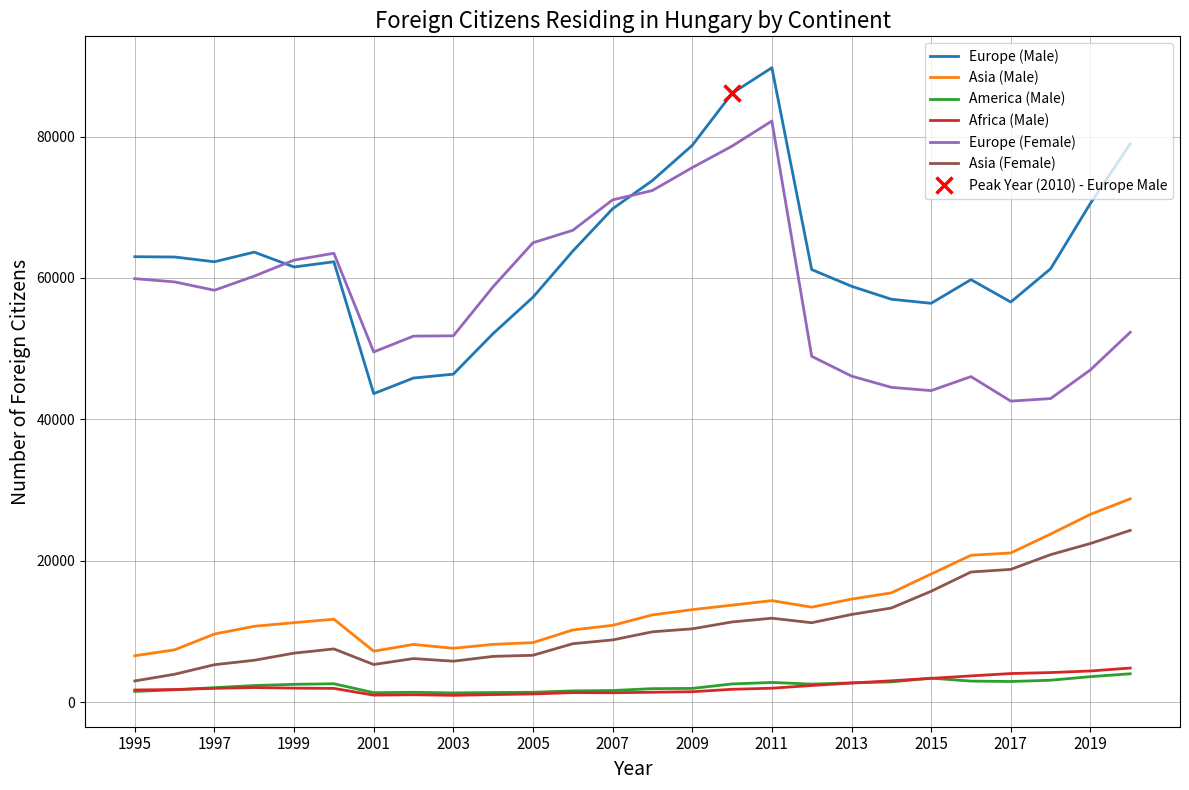

The Asia (Female) series shows 20243 at 2011. True or false?

False